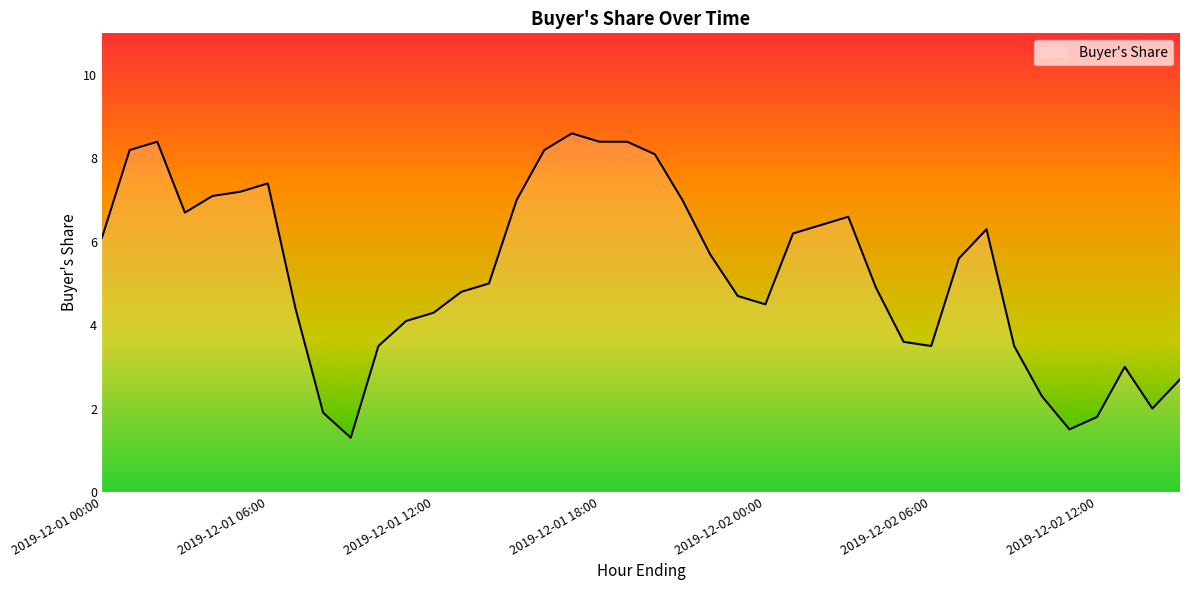

What is the maximum value shown in the chart?

8.6